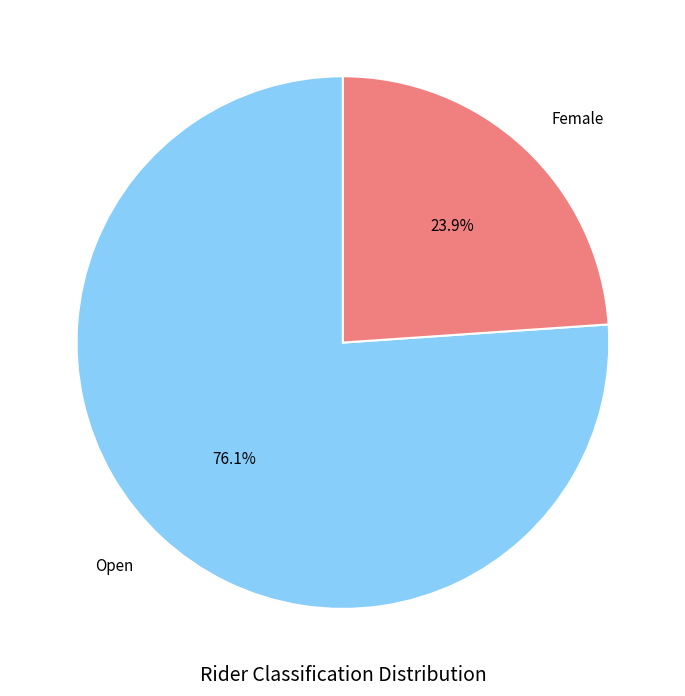

What percentage is the Female slice, to the nearest percent?

24%